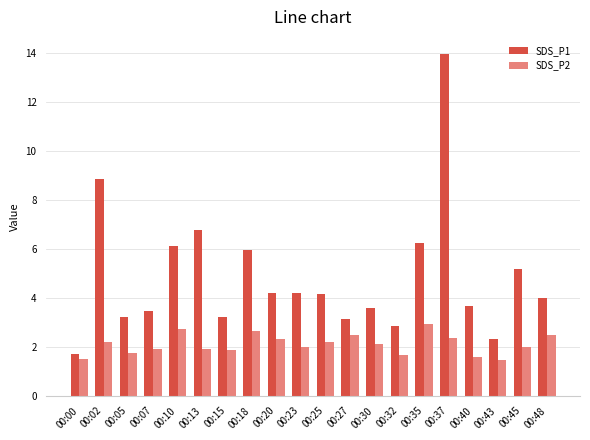

Is it true that SDS_P2 equals 1.4 at 00:43?

True